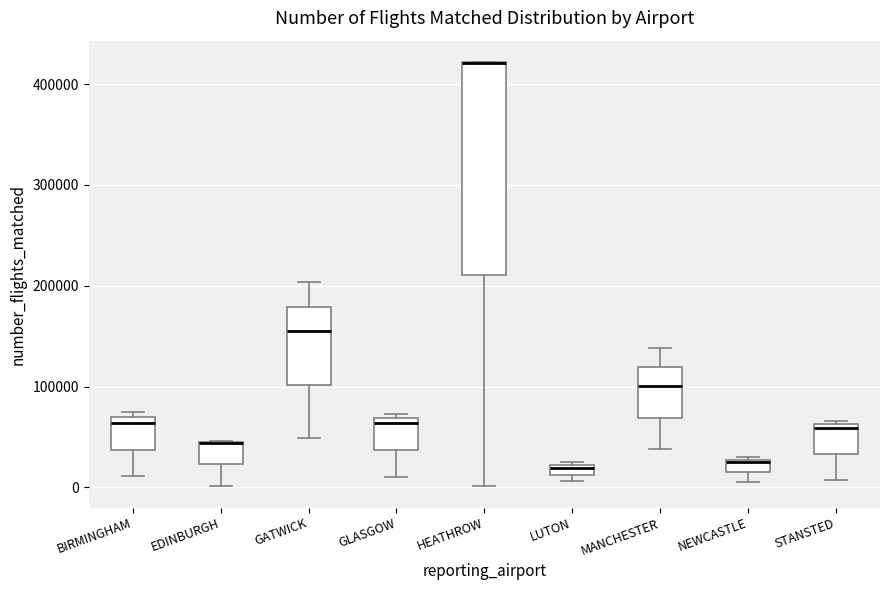

Comparing the boxes themselves (not the whiskers), which one is the tallest?

HEATHROW